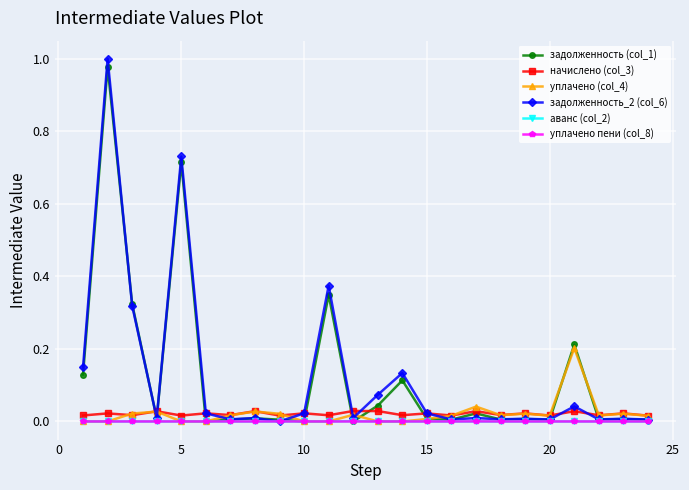

Which series has the widest spread of values?

задолженность_2 (col_6)